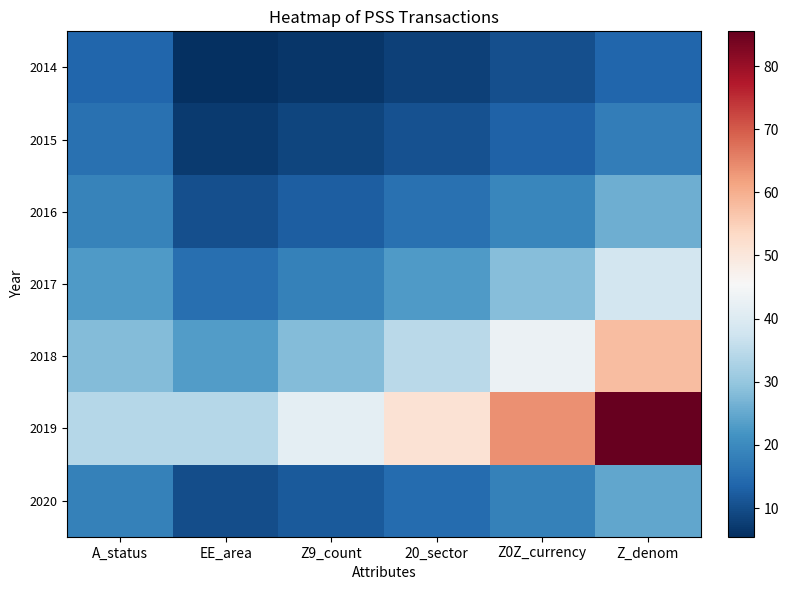

Which category has the highest value across all series?

Z_denom